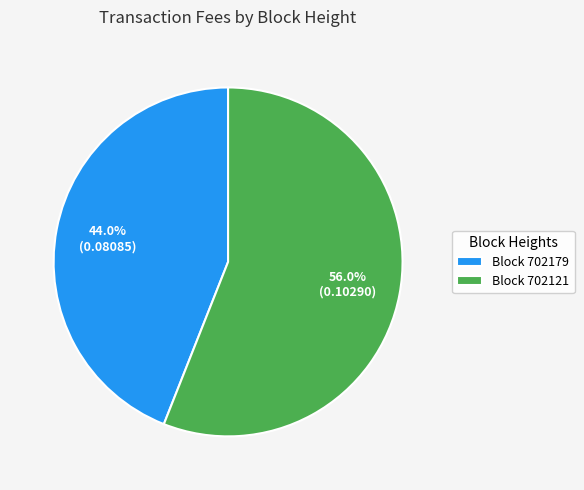

What is the total percentage of Block 702179 and Block 702121?

100.0%